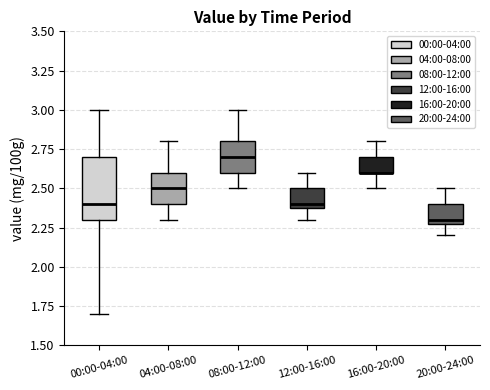

Where does the lower whisker of the box for 00:00-04:00 end on the y-axis? The values are not printed on the chart, so give them approximately, as read against the axis.

1.7